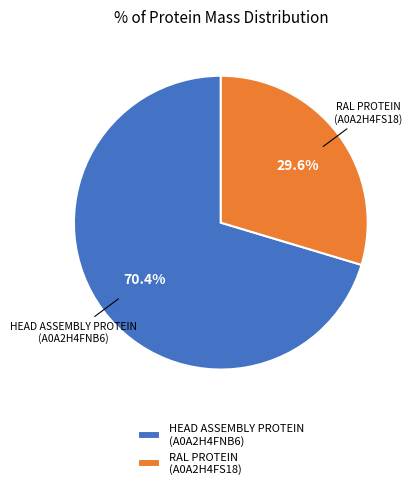

Combined, do HEAD ASSEMBLY PROTEIN (A0A2H4FNB6) and RAL PROTEIN (A0A2H4FS18) account for over 50%?

Yes